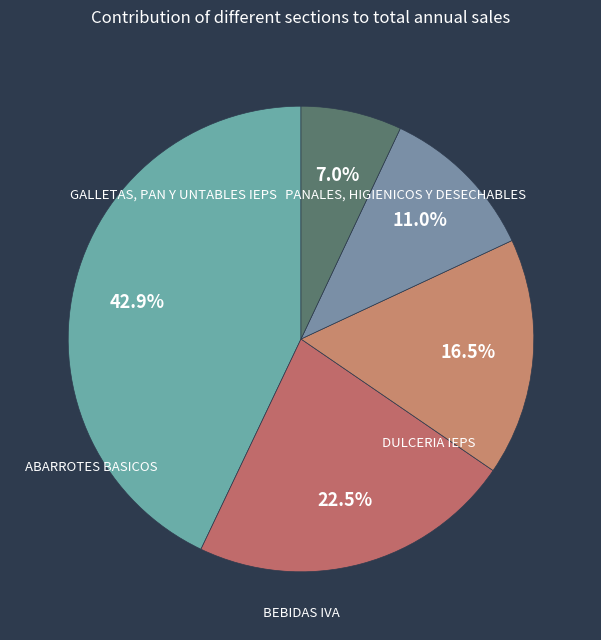

Count the number of slices in the pie.

5